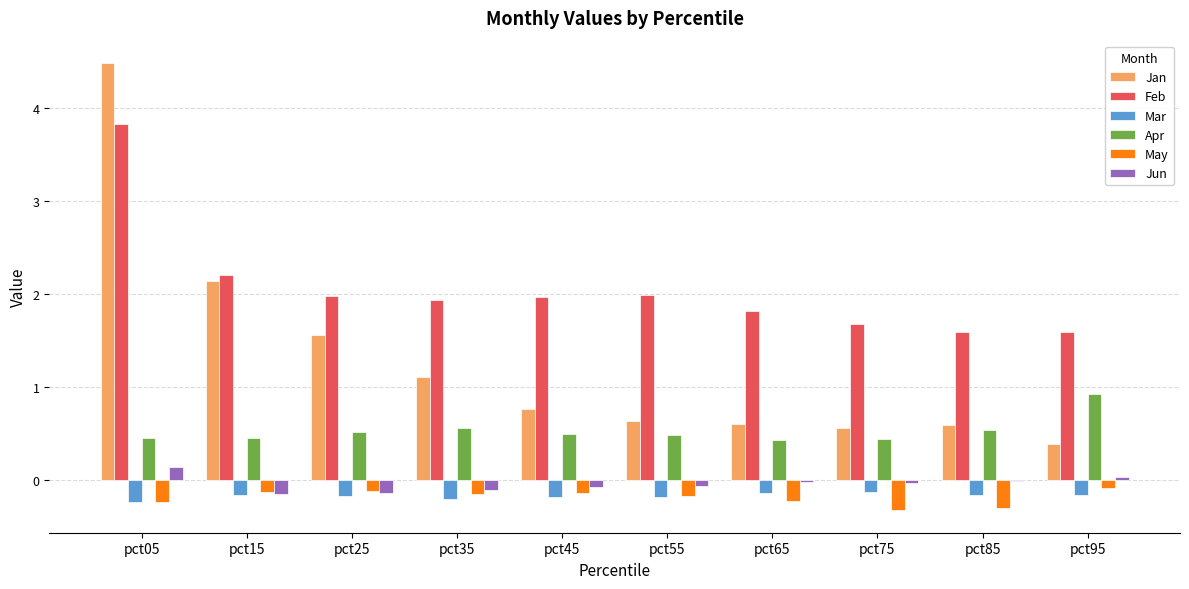

Is it true that Jan equals 0.8 at pct45?

True